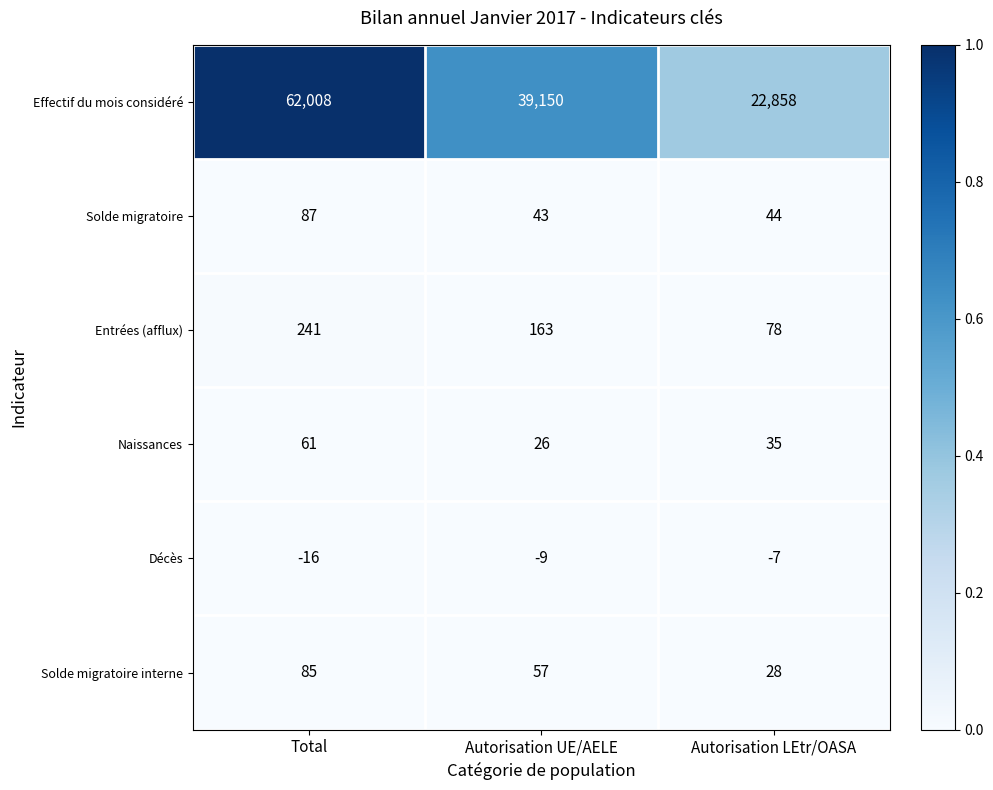

Which series has the widest spread of values?

Effectif du mois considéré